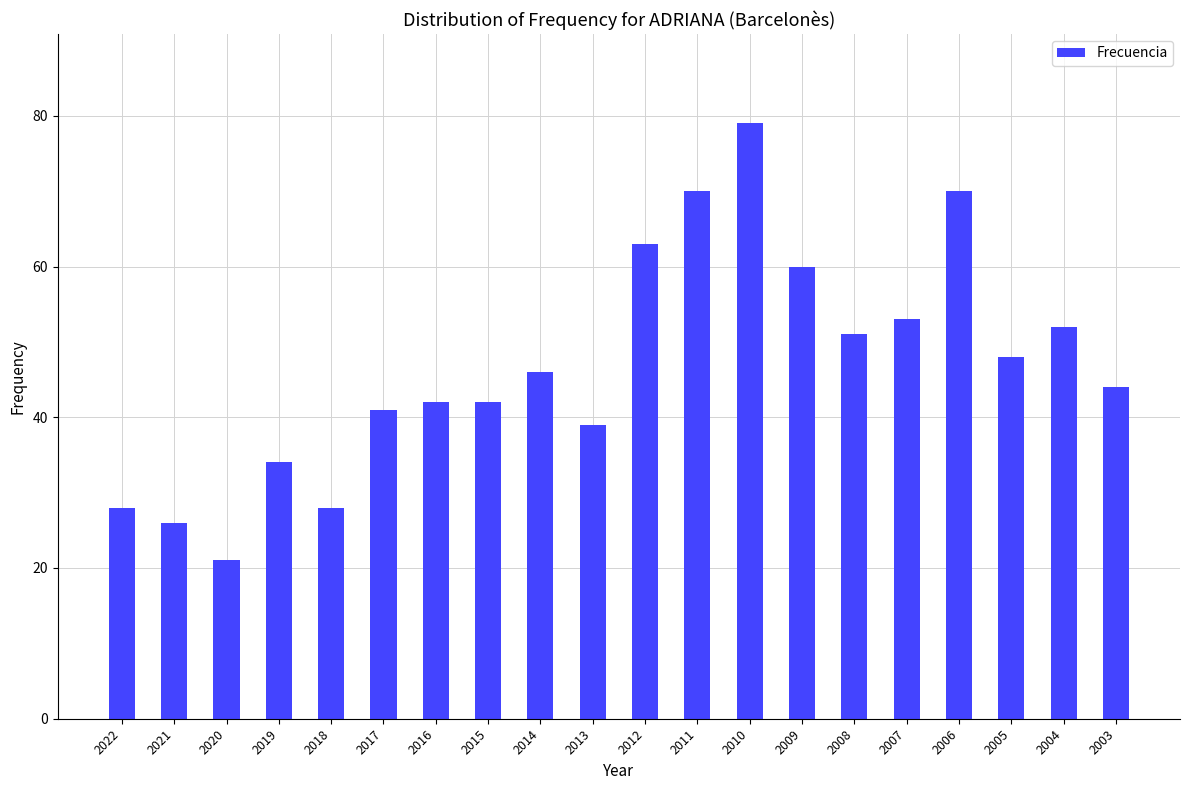

Is it true that the value at 2018 is 28?

True